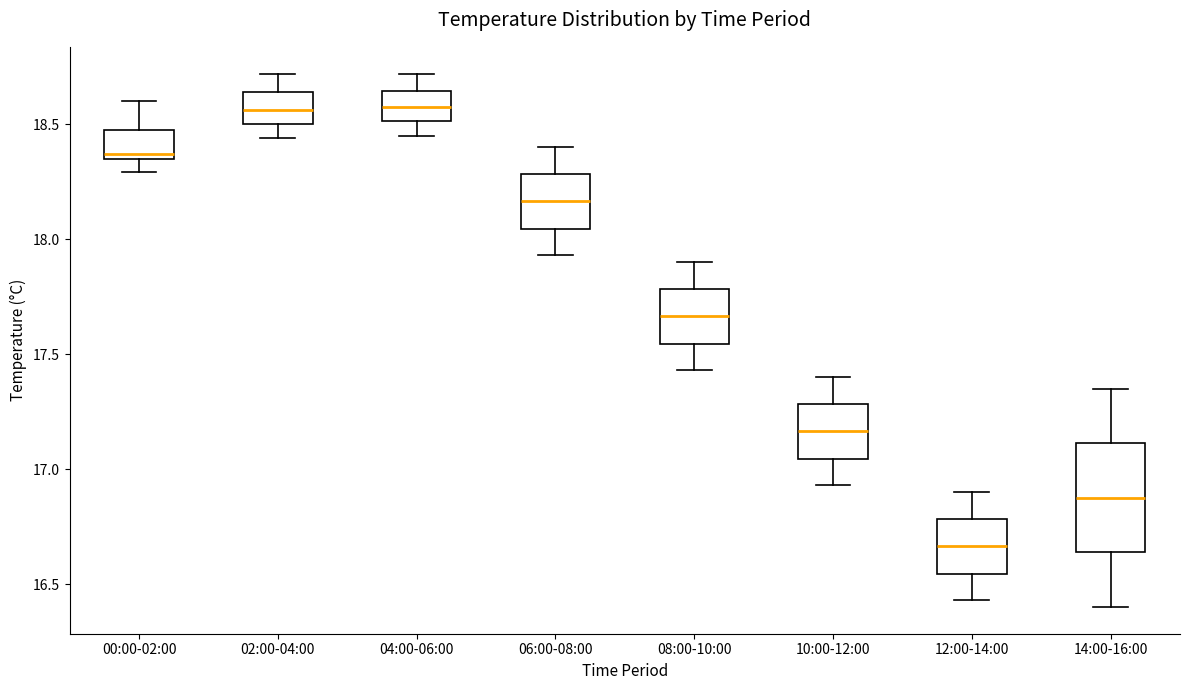

Where does the lower whisker of the box for 06:00-08:00 end on the y-axis? The values are not printed on the chart, so give them approximately, as read against the axis.

17.95